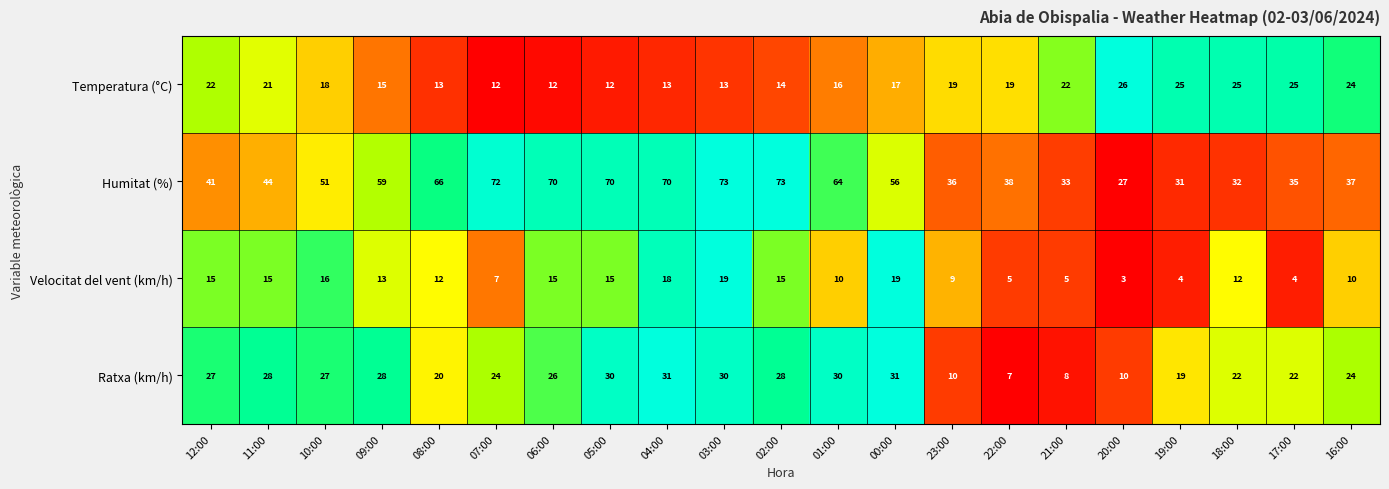

What is the total value across all series at 18:00?

91